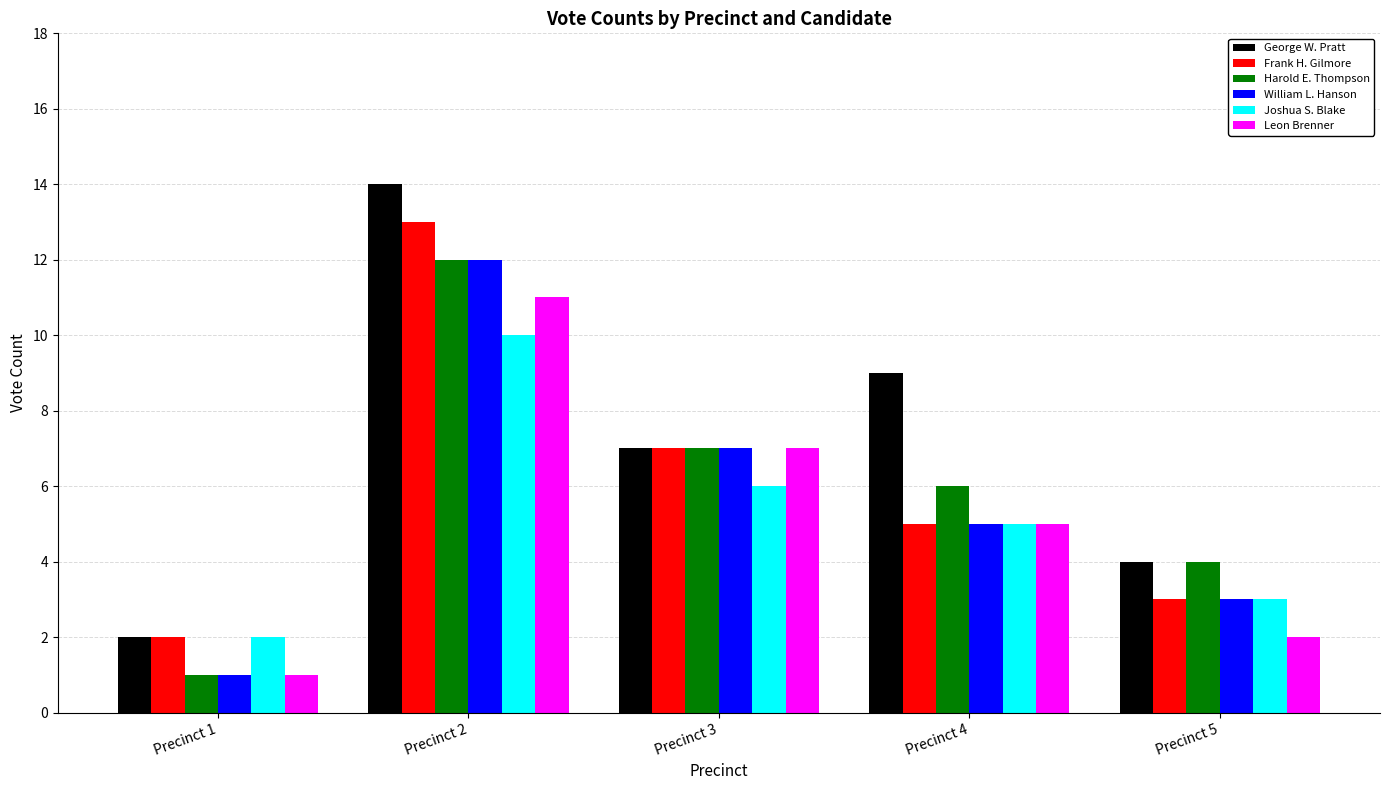

Which series has the widest spread of values?

George W. Pratt